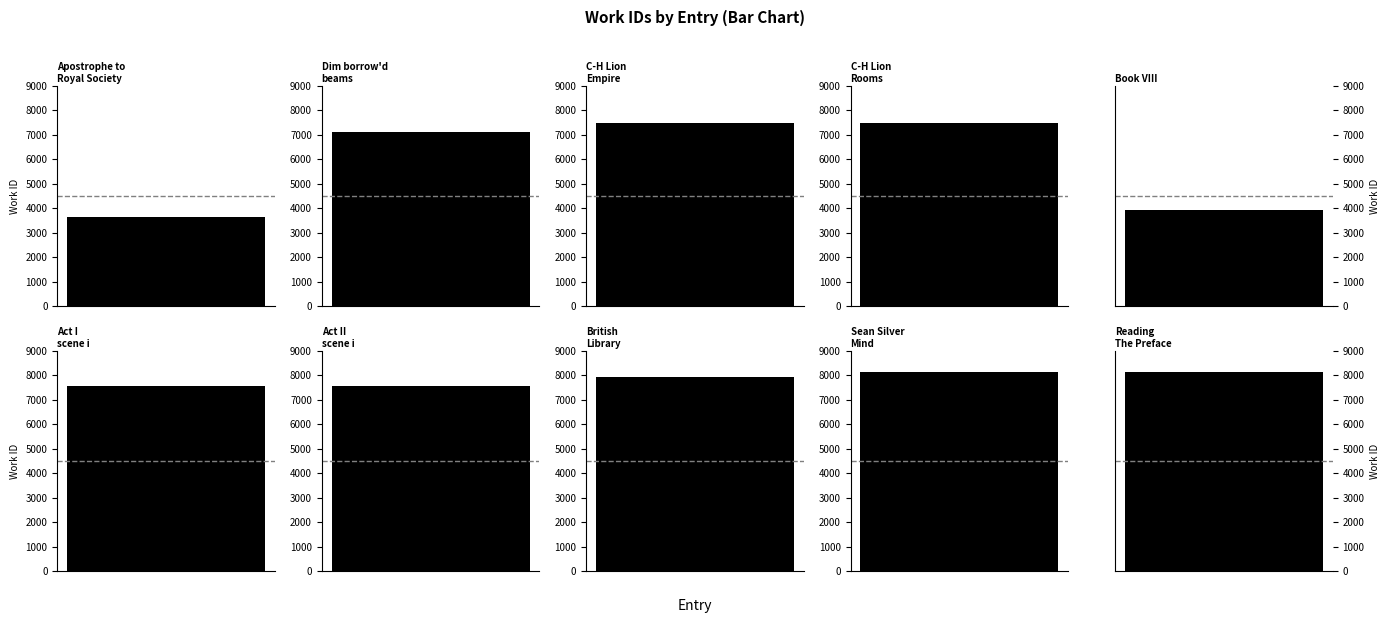

What is the difference between the values at Sean Silver
Mind and C-H Lion
Rooms?

655